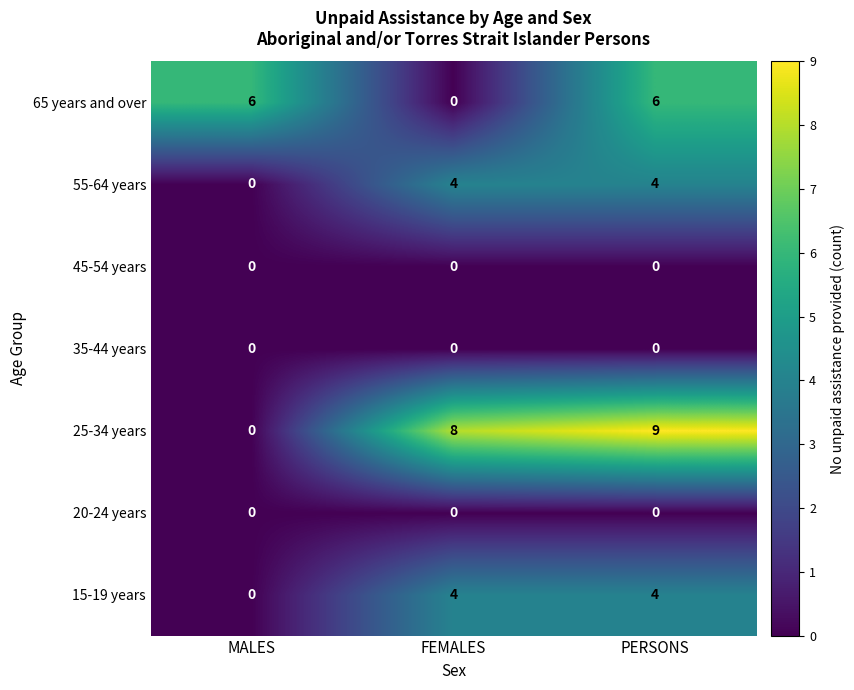

At which category is the sum across all series the highest?

PERSONS